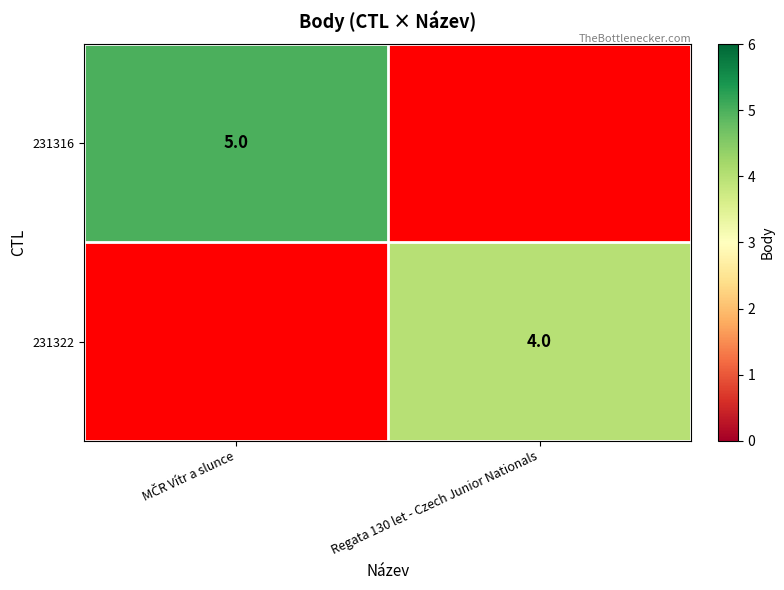

At how many categories does at least one series exceed 4?

1